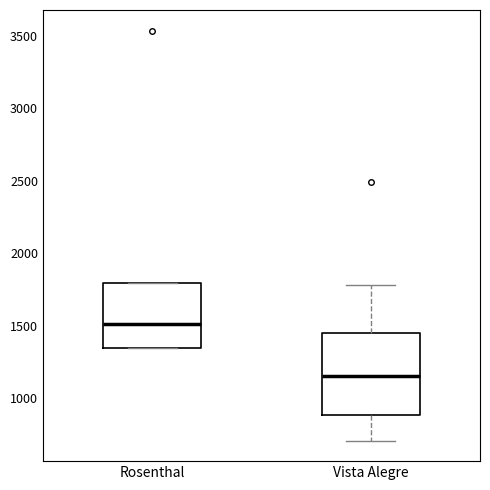

Which box's median line is the lowest?

Vista Alegre